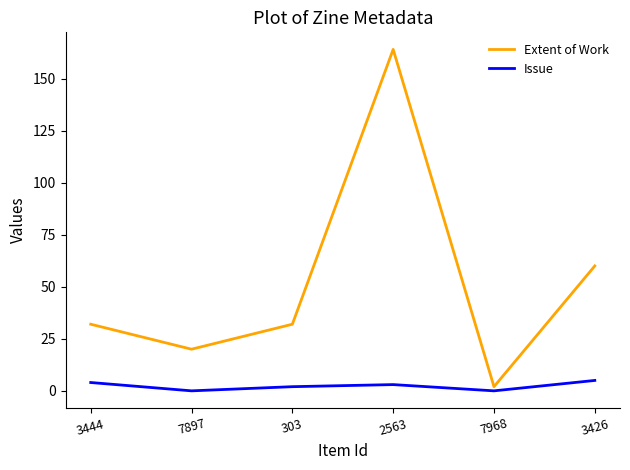

Which series has the widest spread of values?

Extent of Work